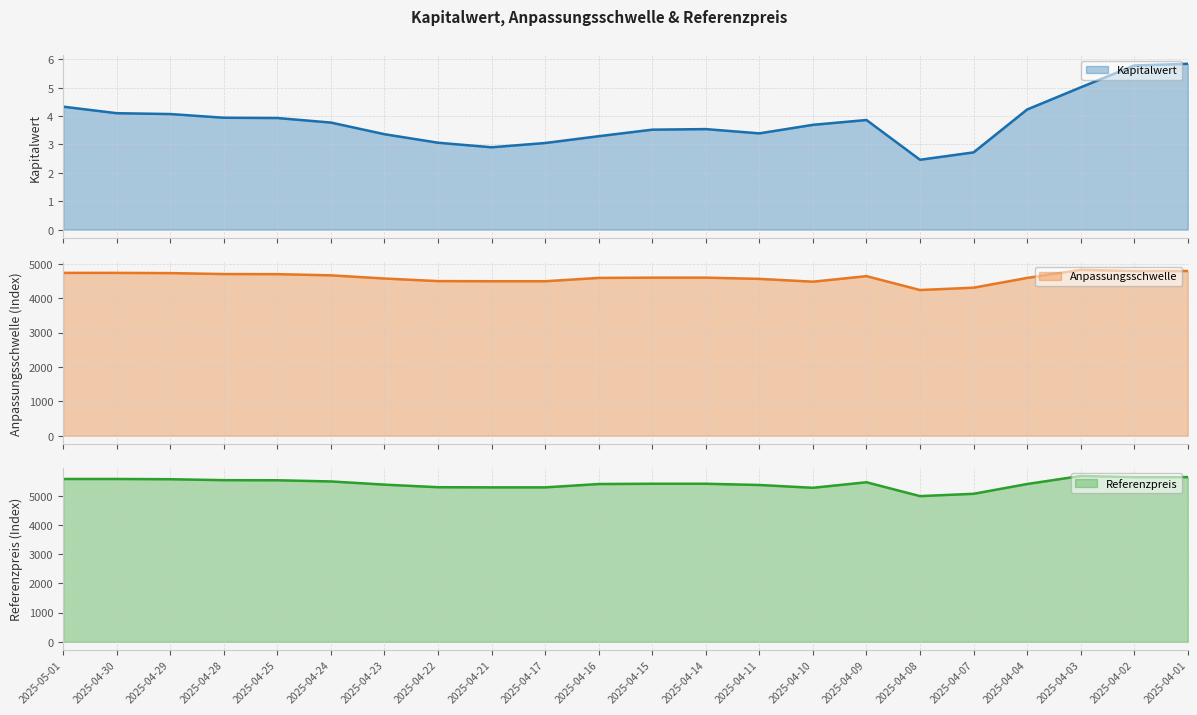

What is the approximate value of Kapitalwert at 2025-04-15?

3.5